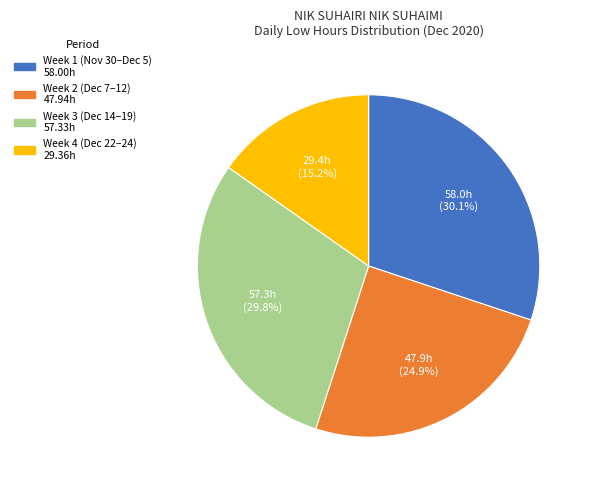

Is there a majority slice in this chart?

No